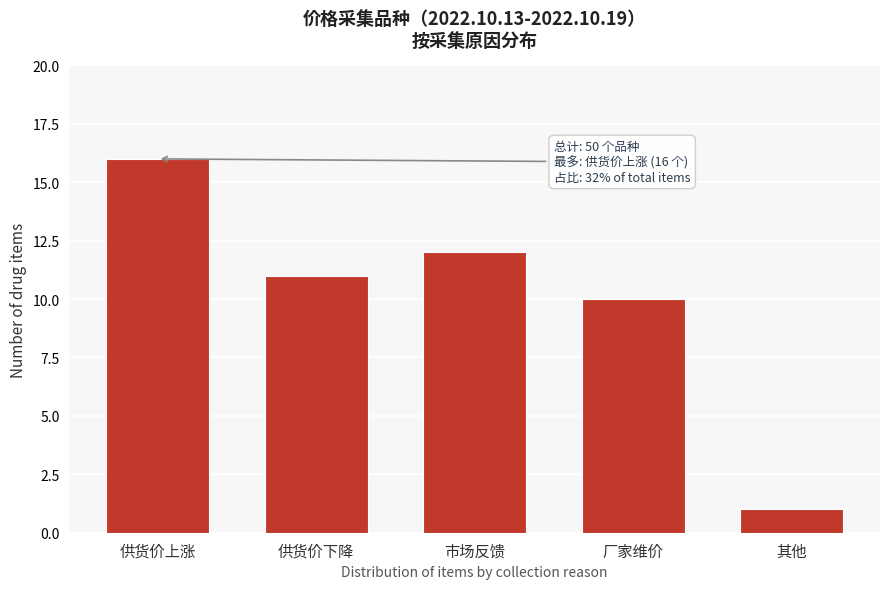

Reading right to left, what are all the values shown in this chart?

其他=1	厂家维价=10	市场反馈=12	供货价下降=11	供货价上涨=16